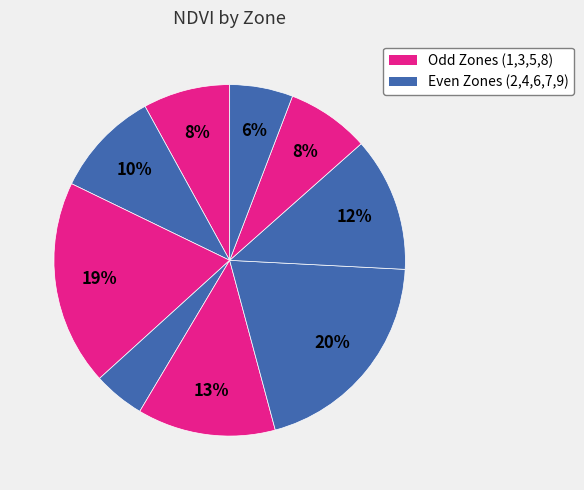

Which slice is the largest?

Zone 6